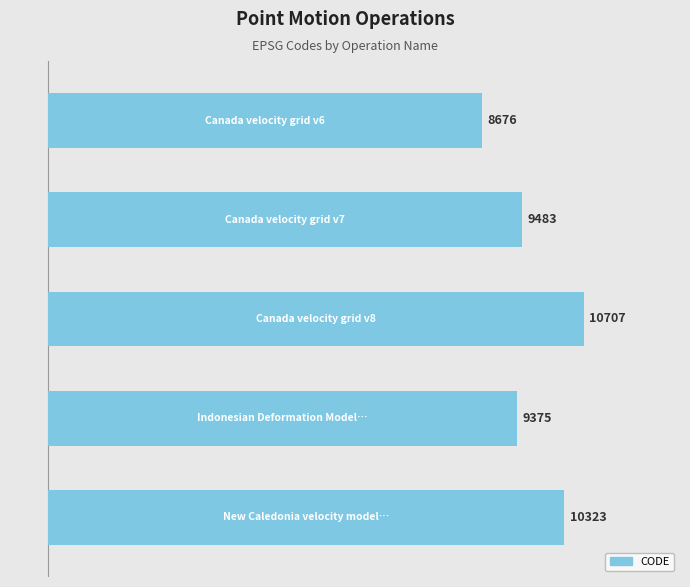

Between 0 and 2, which is larger?

2